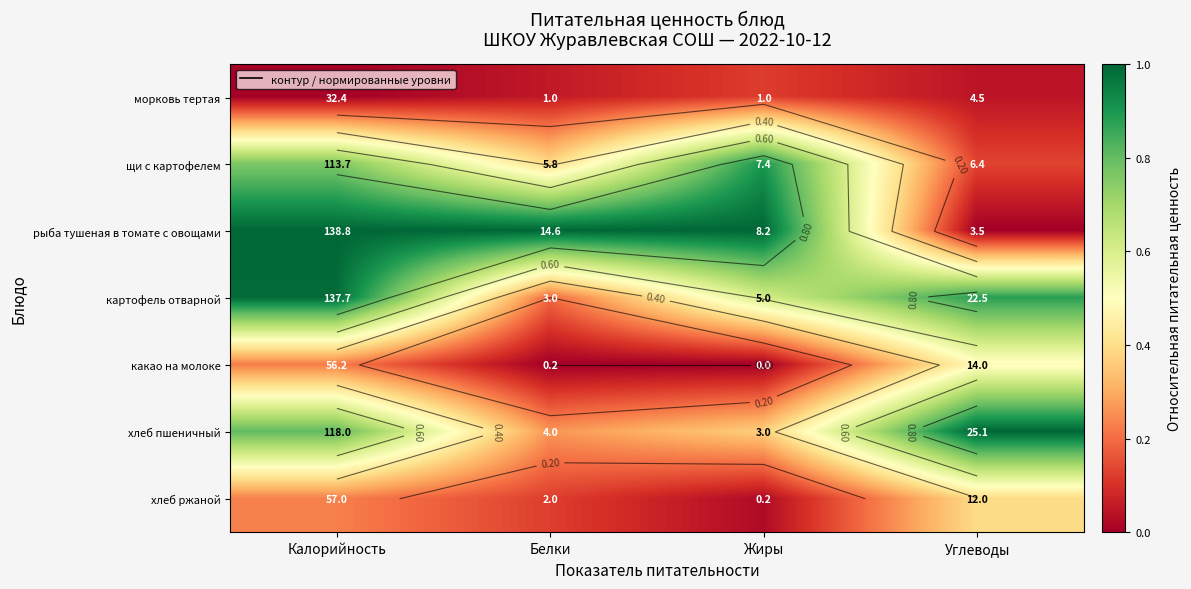

What is the difference between the maximum and minimum values in the какао на молоке series?

0.5